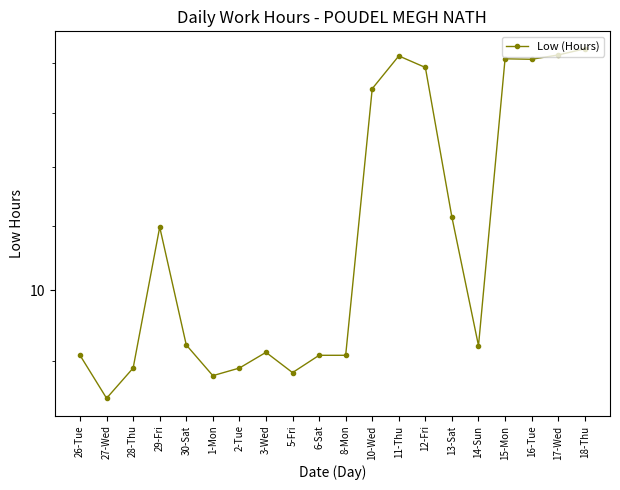

Reading left to right, list all the values displayed in this chart.

26-Tue=9.1	27-Wed=8.5	28-Thu=8.9	29-Fri=11.0	30-Sat=9.2	1-Mon=8.8	2-Tue=8.9	3-Wed=9.1	5-Fri=8.8	6-Sat=9.1	8-Mon=9.1	10-Wed=13.5	11-Thu=14.2	12-Fri=13.9	13-Sat=11.1	14-Sun=9.2	15-Mon=14.1	16-Tue=14.1	17-Wed=14.2	18-Thu=14.3